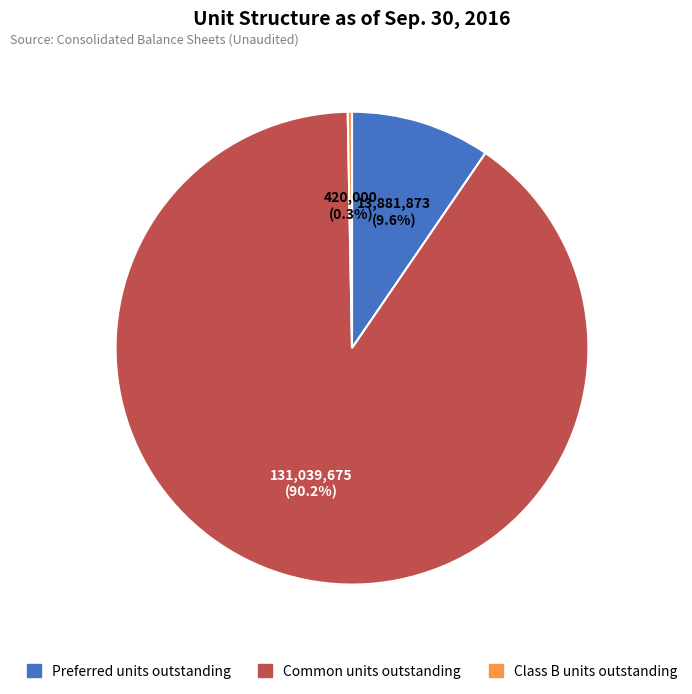

Is it true that Preferred units outstanding is 3% of the pie?

False